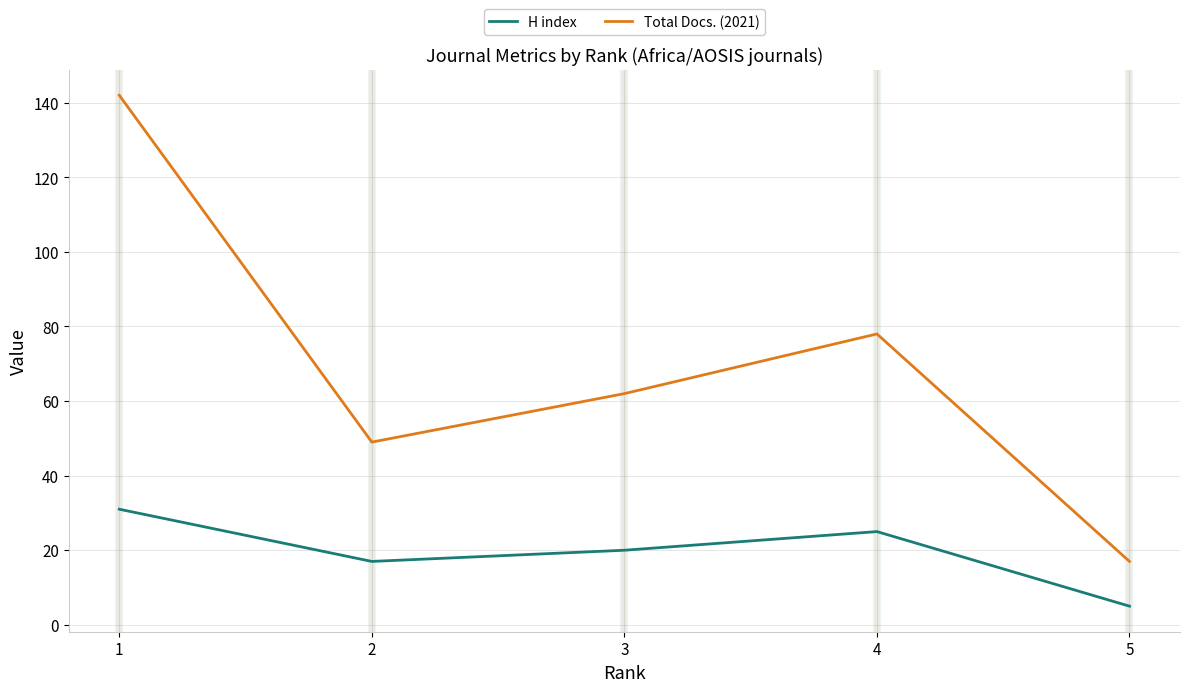

Reading left to right, what are all the values shown in this chart?

H index: 1=31	2=17	3=20	4=25	5=5
Total Docs. (2021): 1=142	2=49	3=62	4=78	5=17